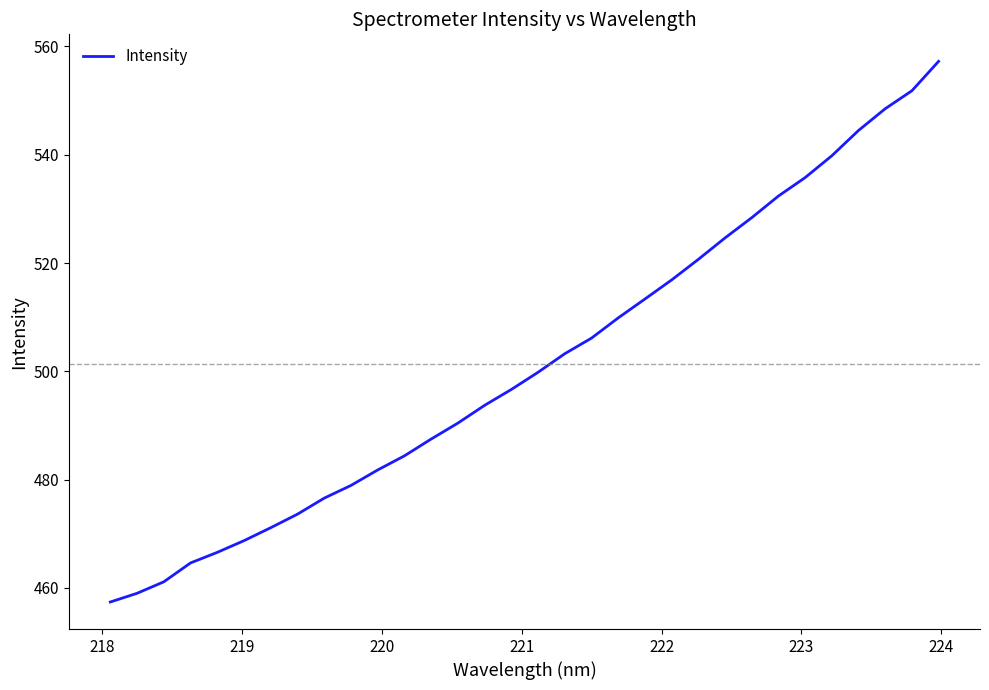

What is the maximum value shown in the chart?

557.3